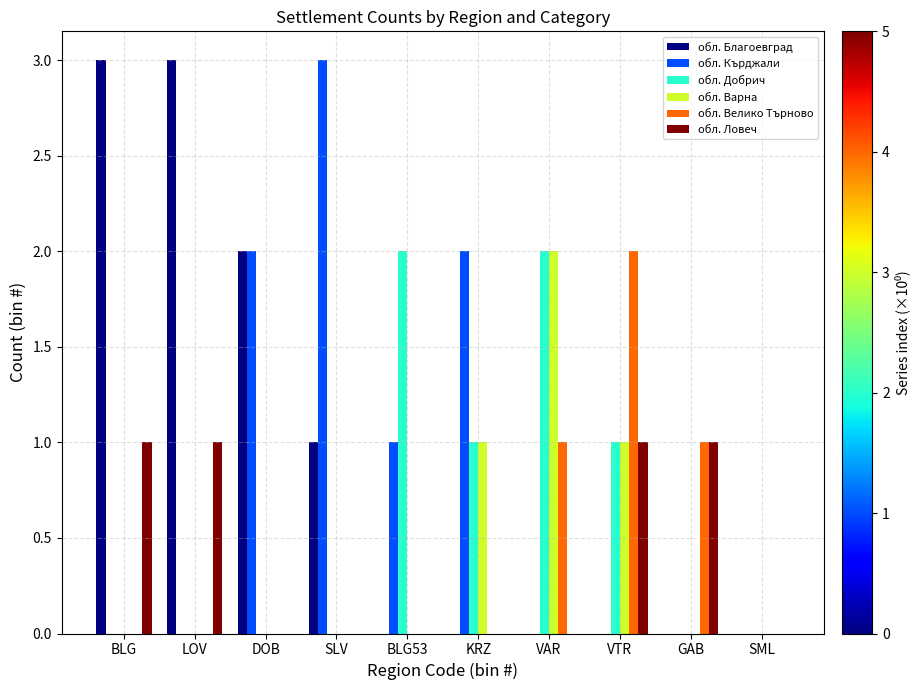

Which series changed the most between BLG and GAB?

обл. Благоевград